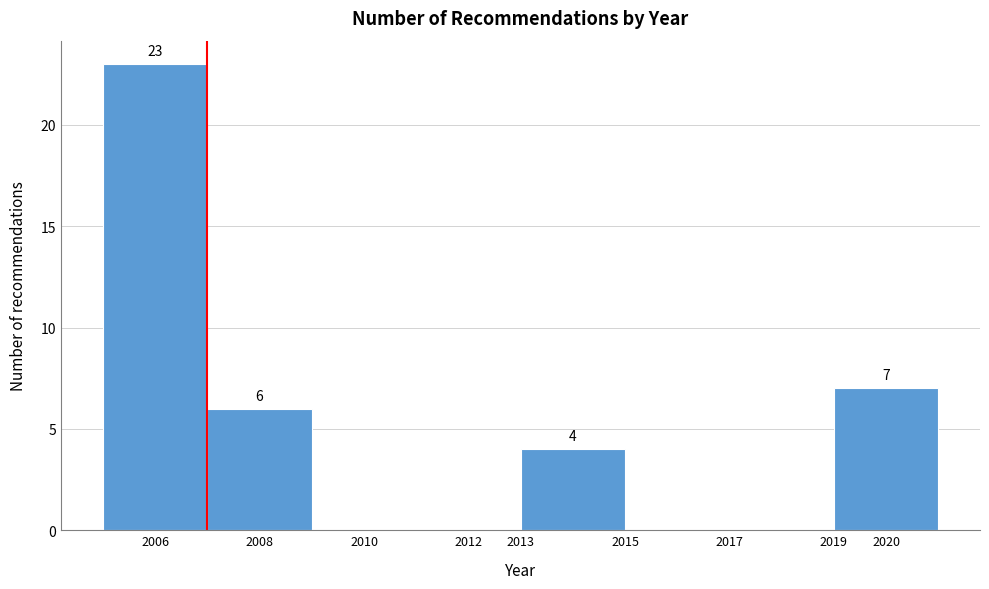

Over which range of the x-axis is the bar tallest?

2005 to 2007